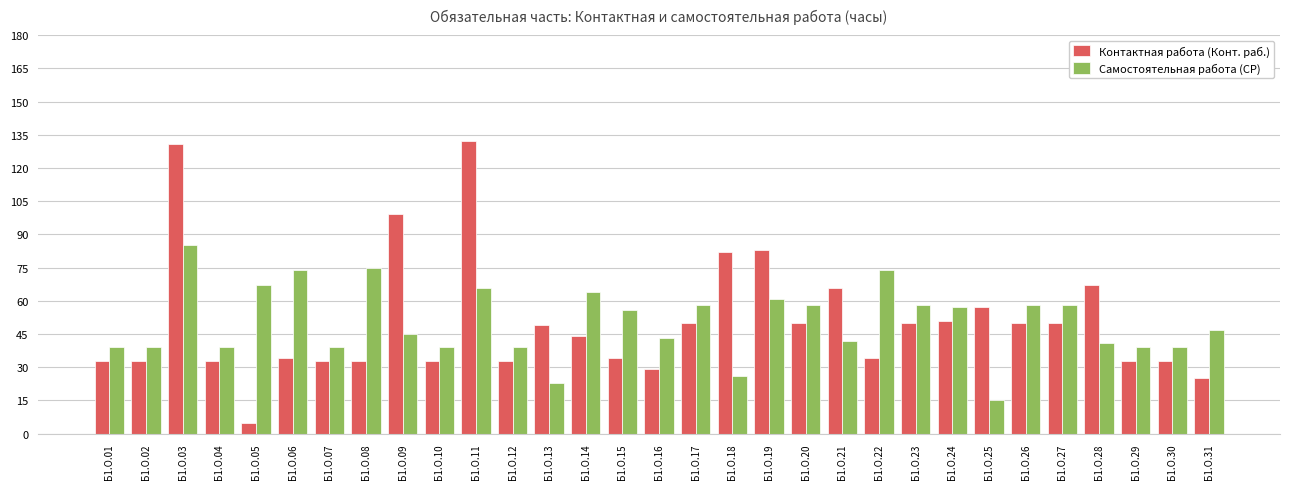

What is the difference between the maximum and minimum values in the Самостоятельная работа (СР) series?

70